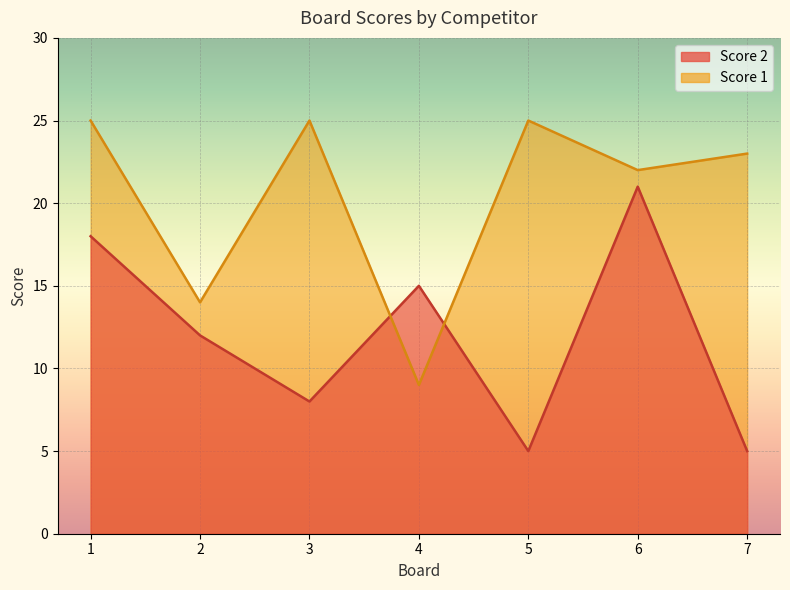

Count the Score 1 values in the range 14 to 25.

6